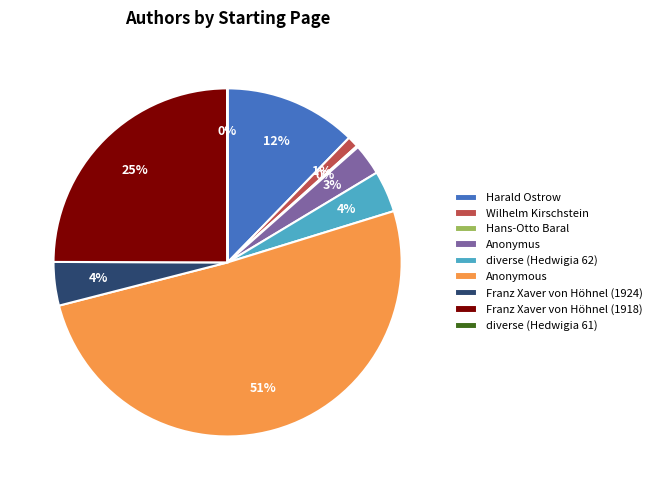

Which slice represents more than half of the pie?

Anonymous